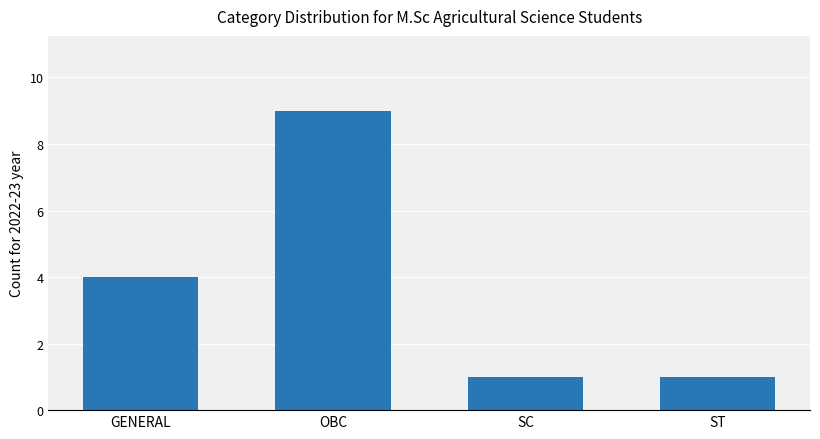

What is the change in value from GENERAL to ST?

-3